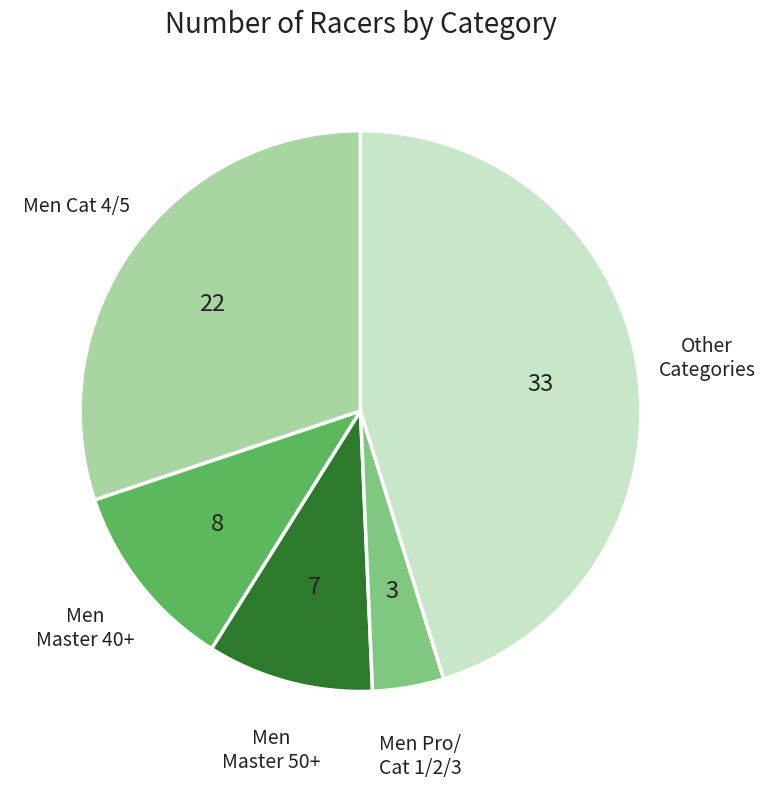

What is the largest slice in the pie chart?

Other Categories